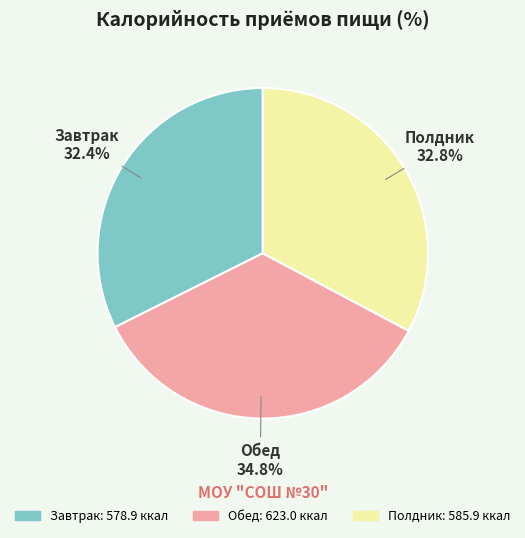

To the nearest percent, what percentage of the pie is Завтрак?

32%